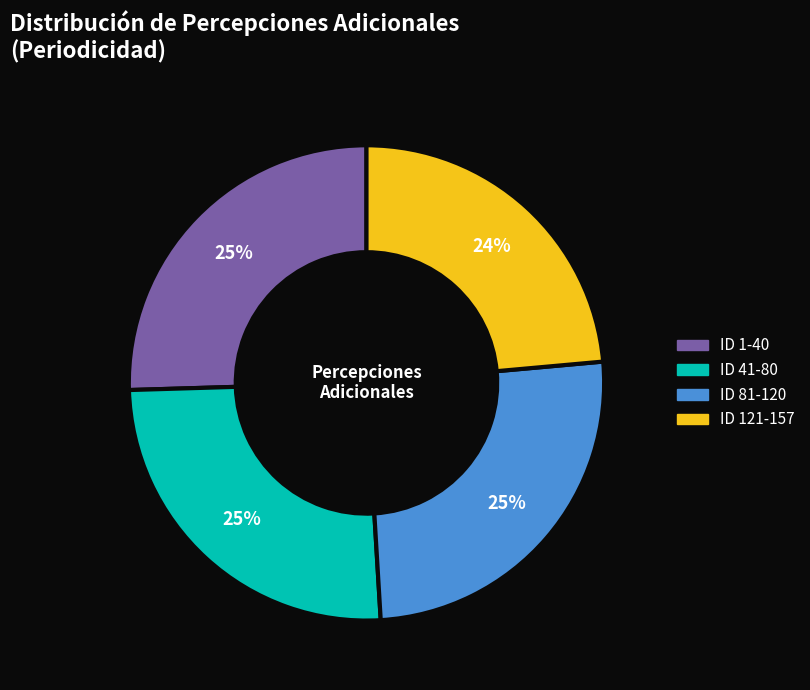

Does any single category account for the majority?

No